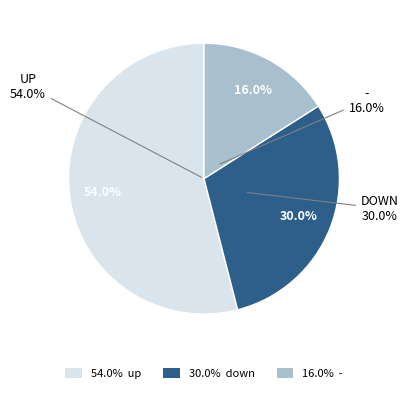

To the nearest percent, what is the combined percentage of down and -?

46%